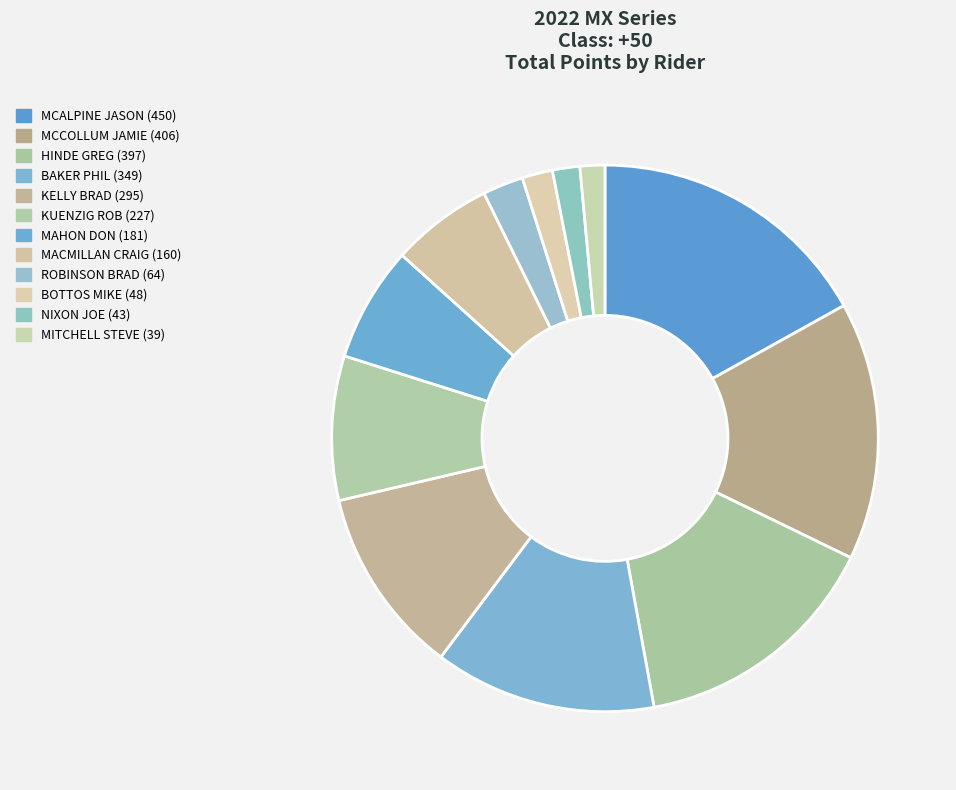

How many segments does this pie chart have?

12